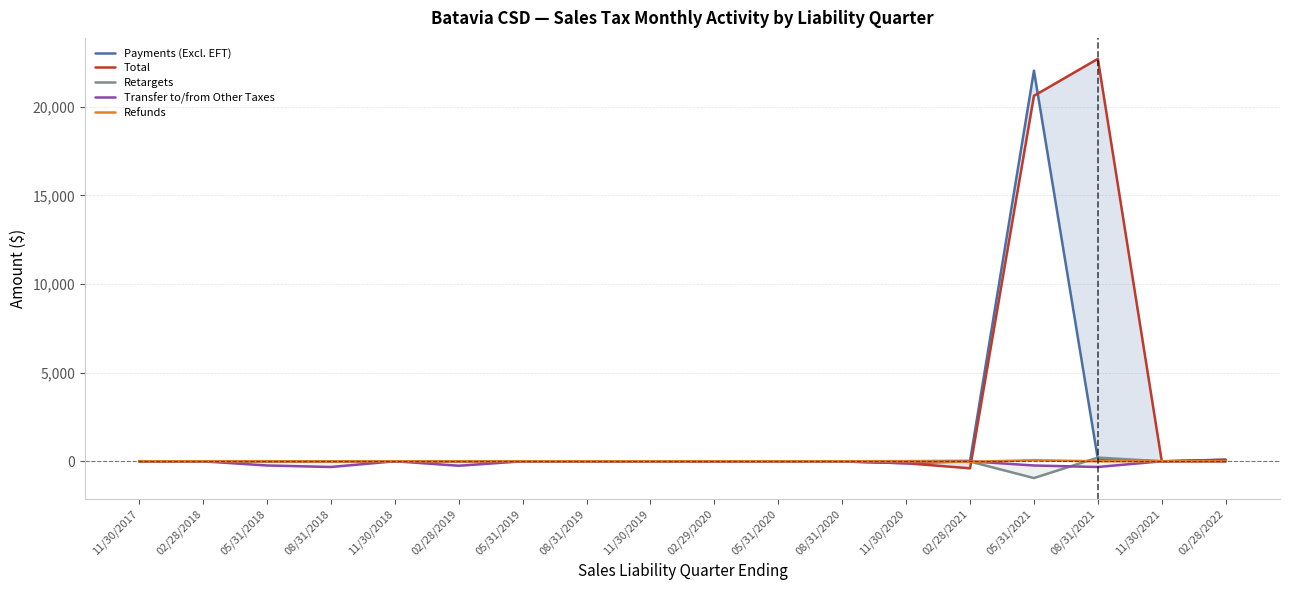

True or false: Payments (Excl. EFT) has a value of 1.6 at 08/31/2019.

True